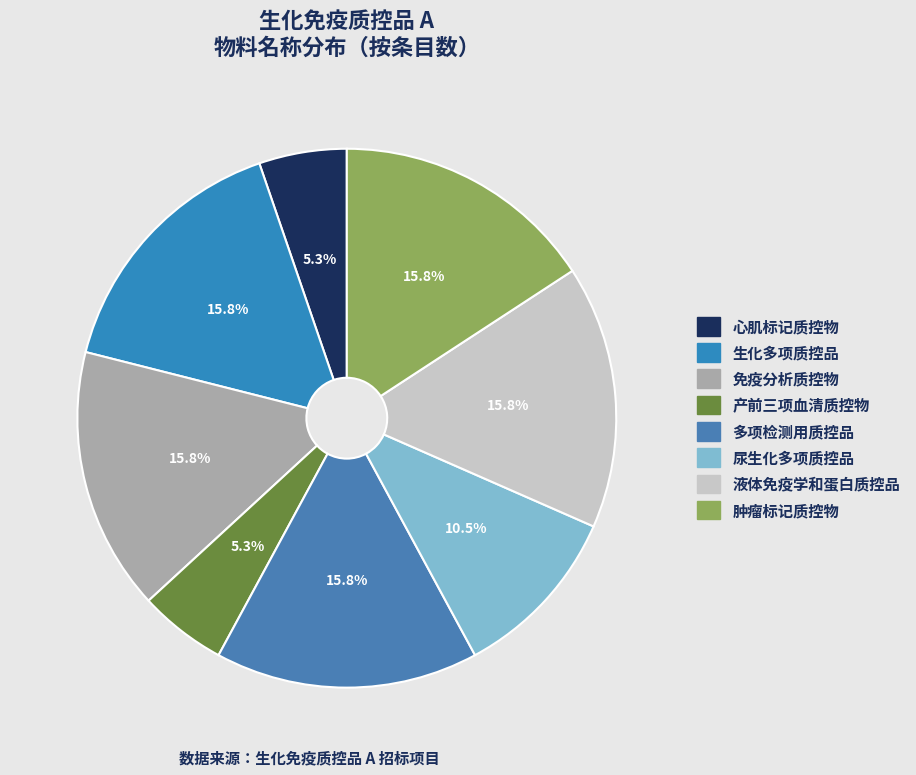

How many segments does this pie chart have?

8